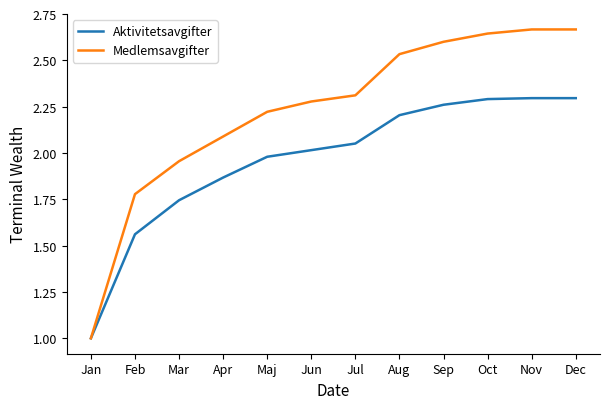

Is the value of Medlemsavgifter at Feb greater than the value of Aktivitetsavgifter at Jun?

No